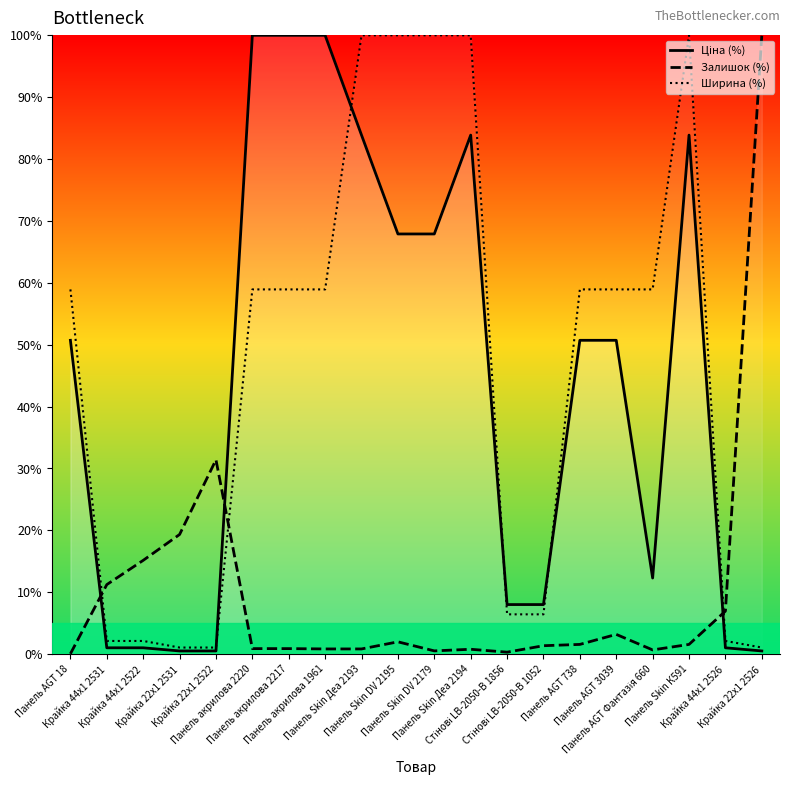

What is the maximum value for Залишок (%)?

100.0